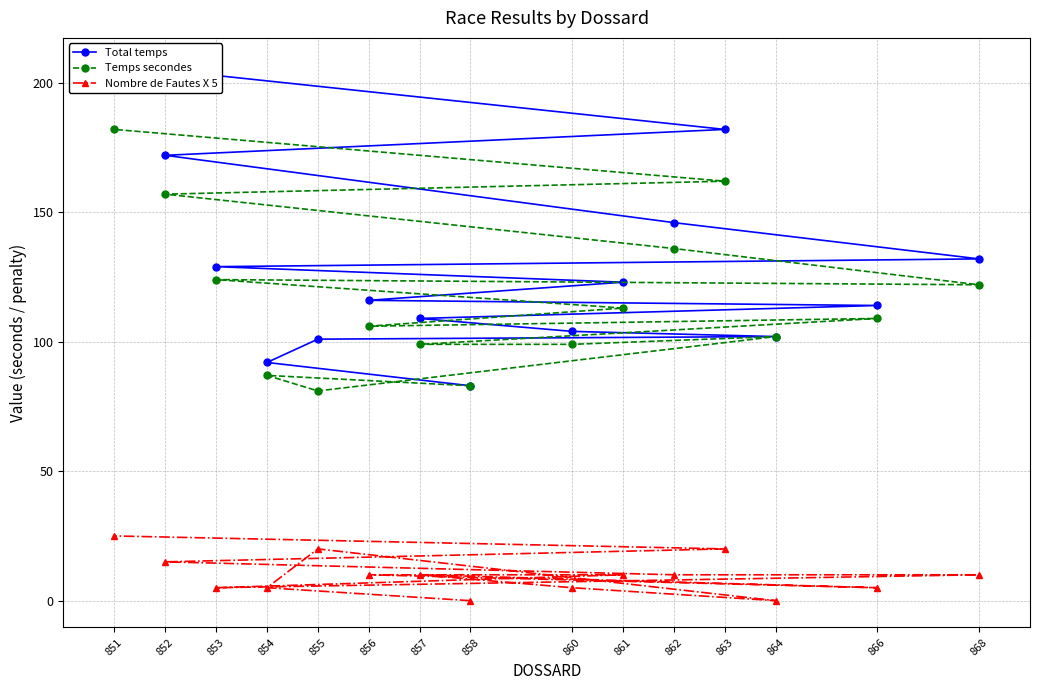

What is the maximum value shown in the chart?

207